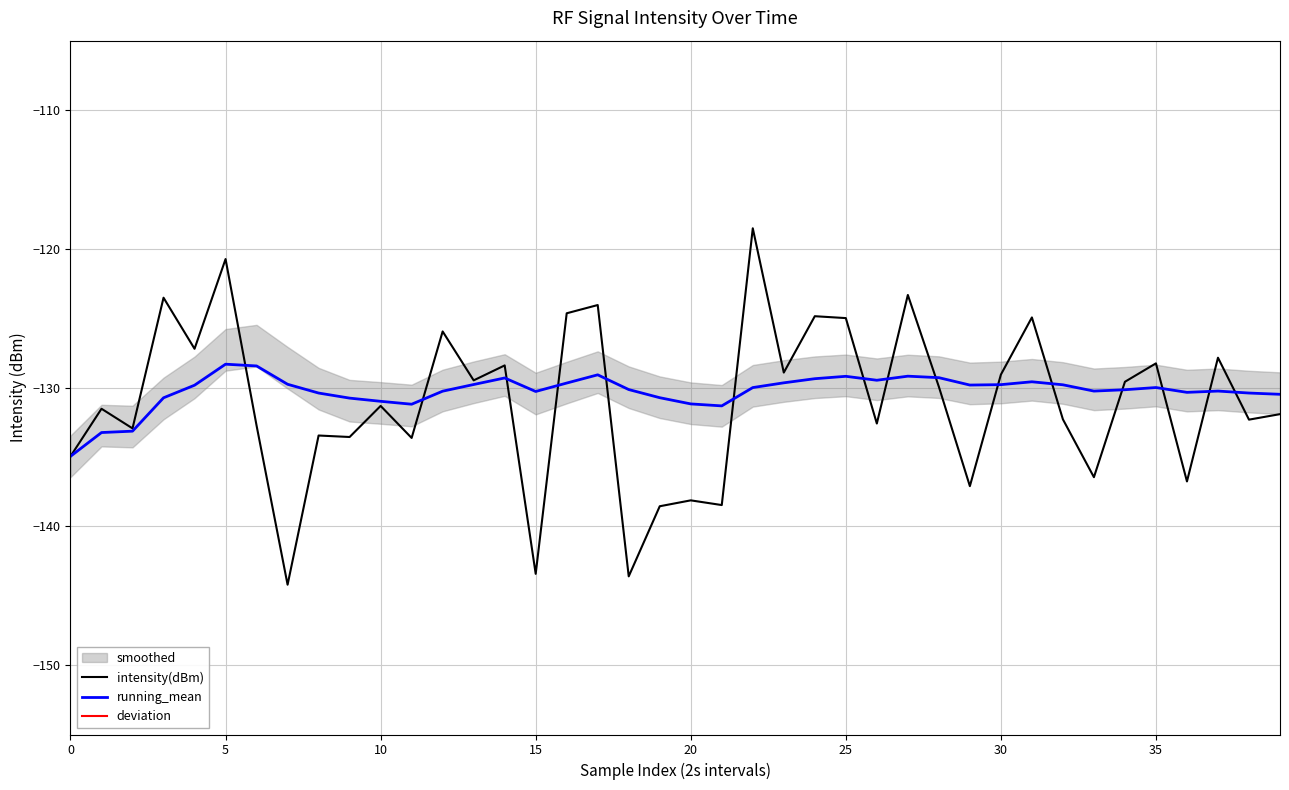

Is this an area chart (filled region under the line)?

No